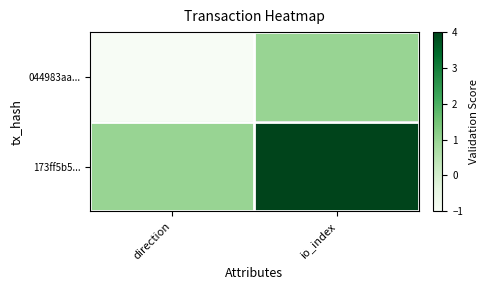

Reading right to left, what are all the values shown in this chart?

044983aa...: io_index=1	direction=-1
173ff5b5...: io_index=4	direction=1